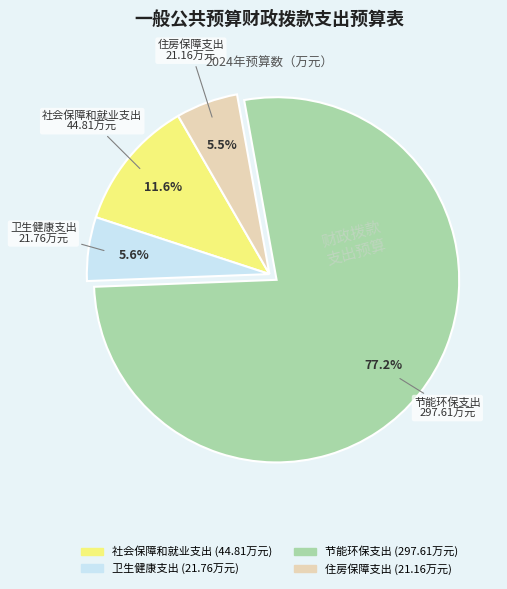

Which slice is the largest?

节能环保支出